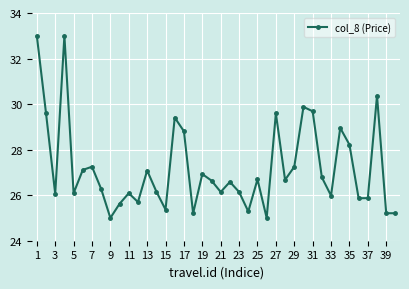

What is the difference between the maximum and minimum values?

8.0